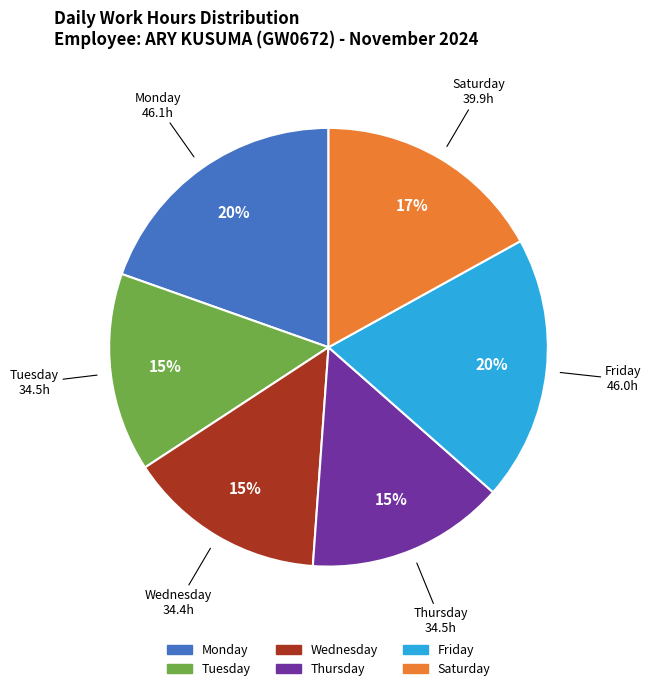

To the nearest percent, what is the average slice percentage?

17%